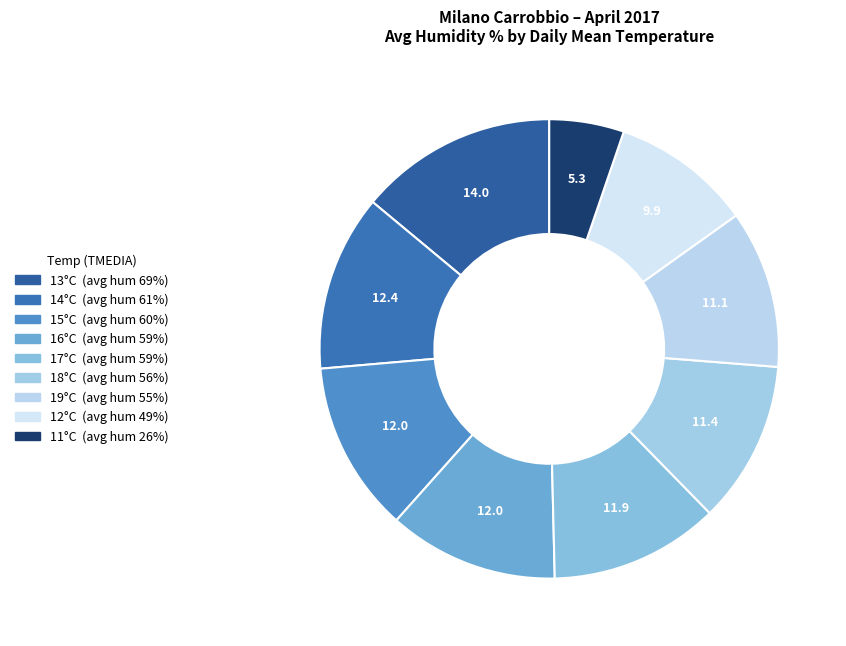

Which slice is the largest?

13°C